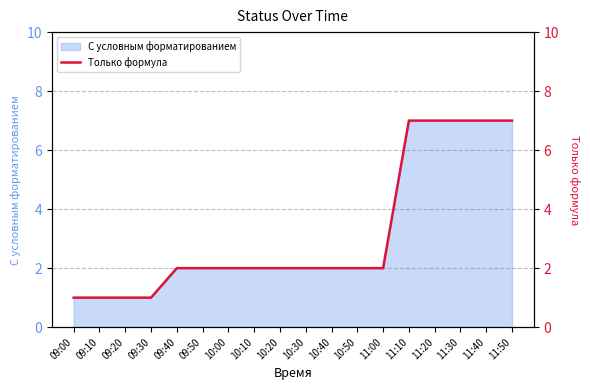

Reading left to right, list all the values displayed in this chart.

09:00=1	09:10=1	09:20=1	09:30=1	09:40=2	09:50=2	10:00=2	10:10=2	10:20=2	10:30=2	10:40=2	10:50=2	11:00=2	11:10=7	11:20=7	11:30=7	11:40=7	11:50=7